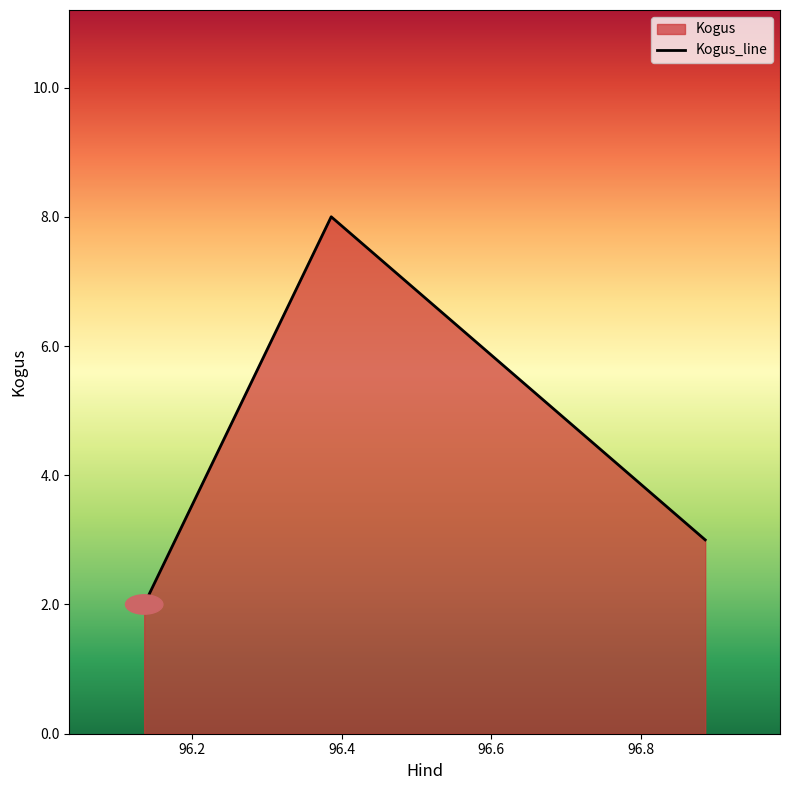

What is the maximum value shown in the chart?

8